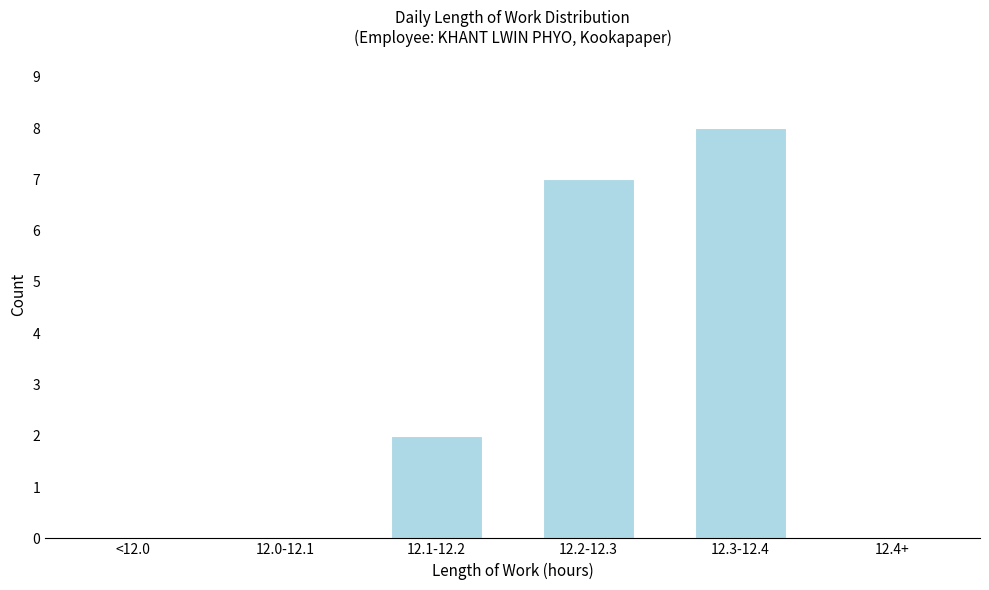

Reading right to left, what are all the values shown in this chart?

12.4+=0	12.3-12.4=8	12.2-12.3=7	12.1-12.2=2	12.0-12.1=0	<12.0=0